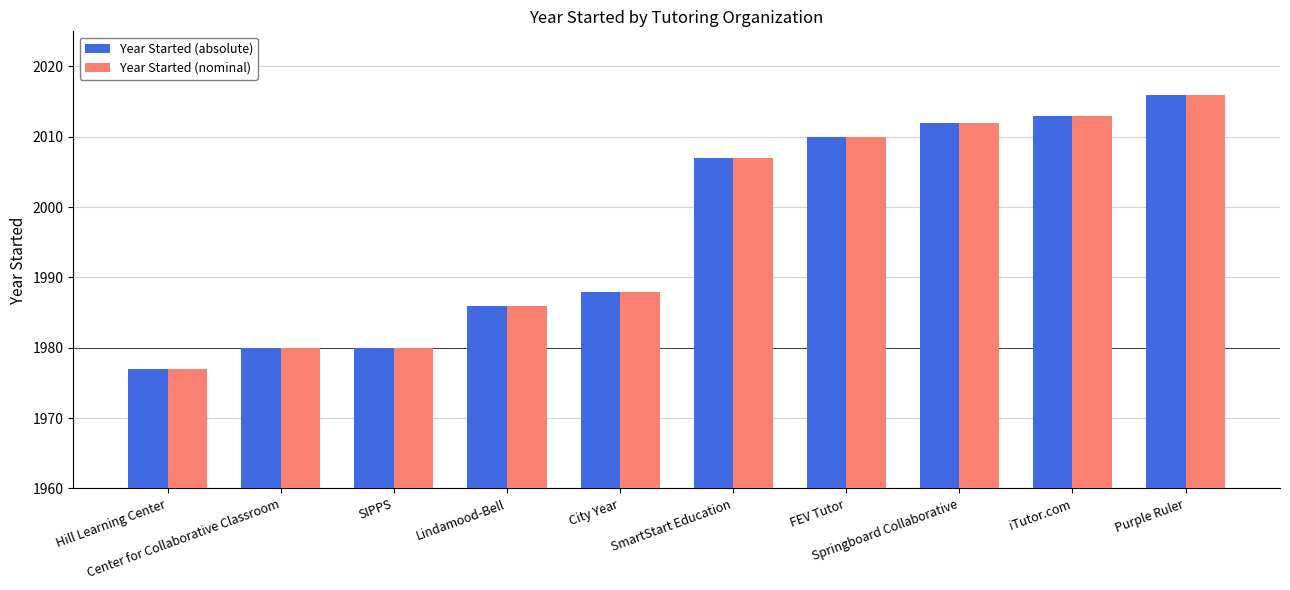

Reading left to right, transcribe all the data shown in this chart.

Year Started (absolute): 1977	1980	1980	1986	1988	2007	2010	2012	2013	2016
Year Started (nominal): 1977	1980	1980	1986	1988	2007	2010	2012	2013	2016